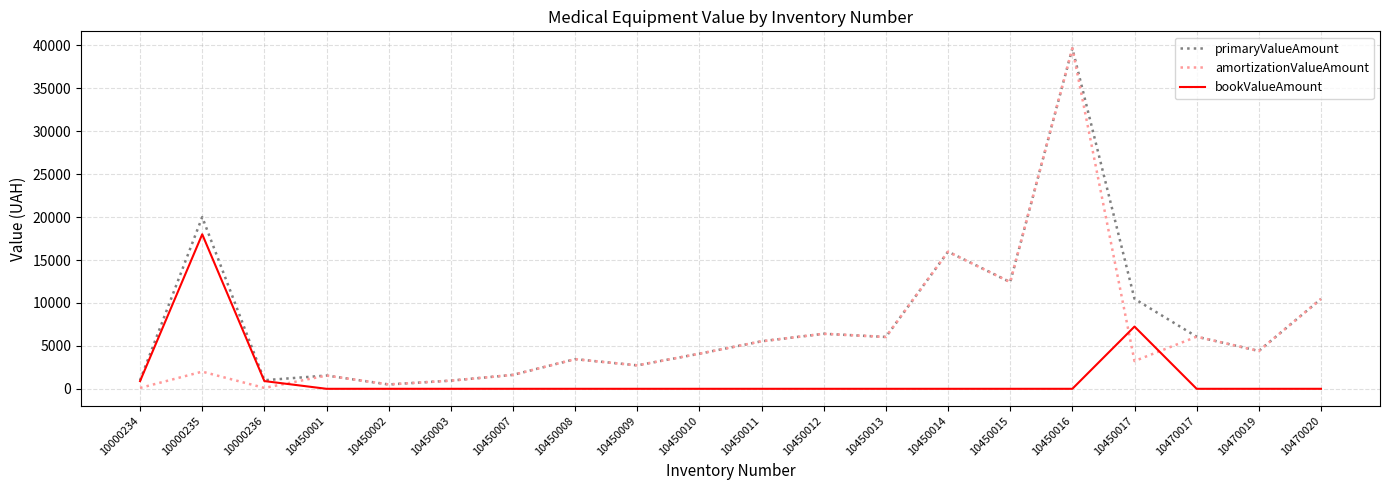

At 10450017, list the series in order from smallest to largest.

amortizationValueAmount, bookValueAmount, primaryValueAmount